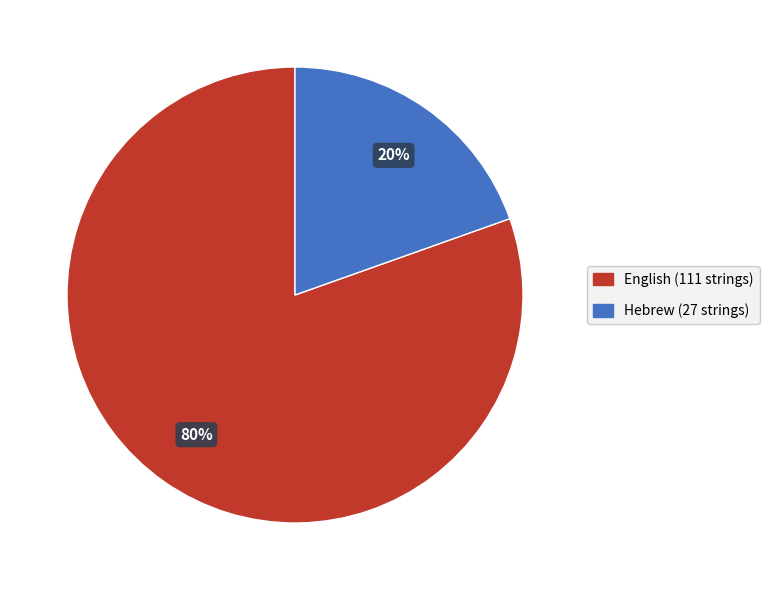

What percentage is the Hebrew slice, to the nearest percent?

20%